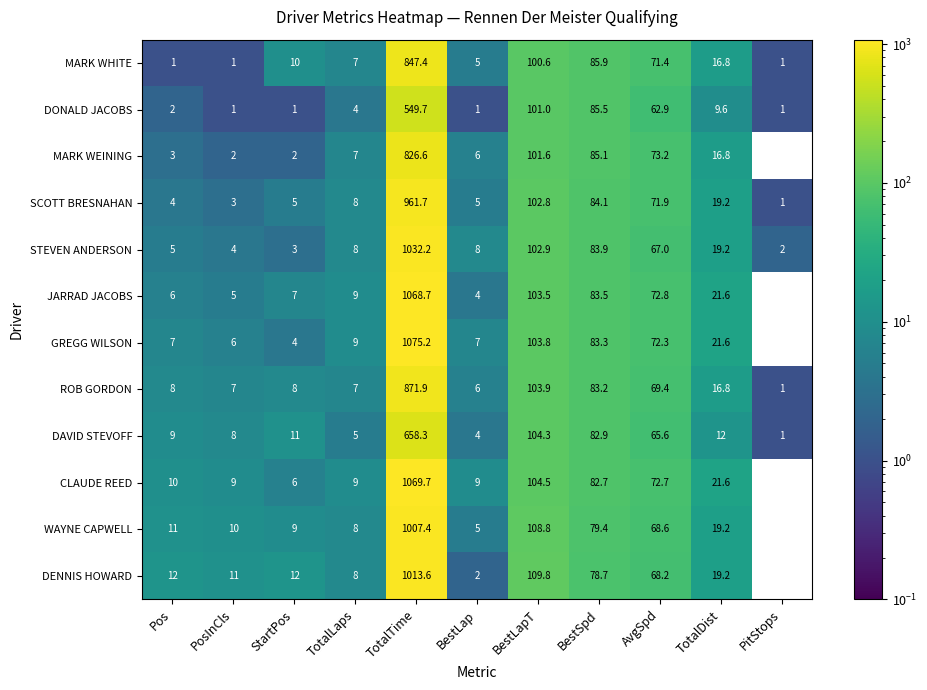

What is the difference between the maximum and minimum values in the WAYNE CAPWELL series?

1007.4